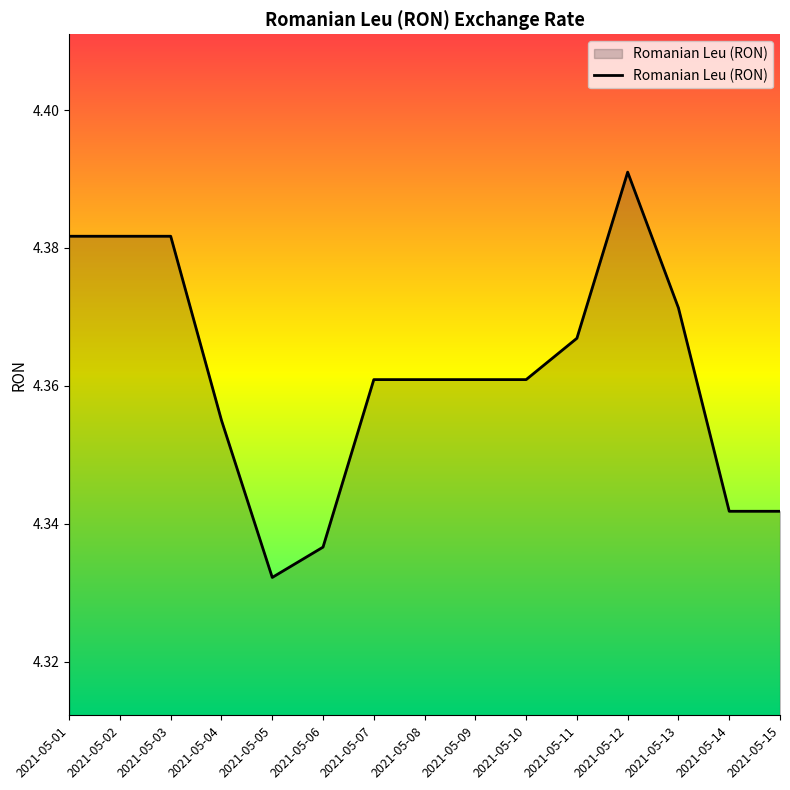

Approximately how many times larger is the value at 2021-05-15 compared to 2021-05-06?

1.0